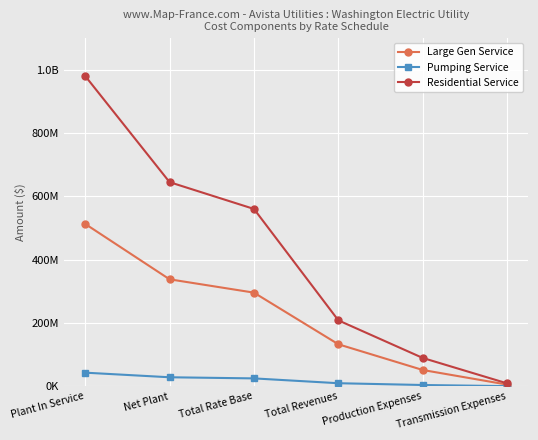

Rank the series by their maximum value, from highest to lowest.

Residential Service, Large Gen Service, Pumping Service